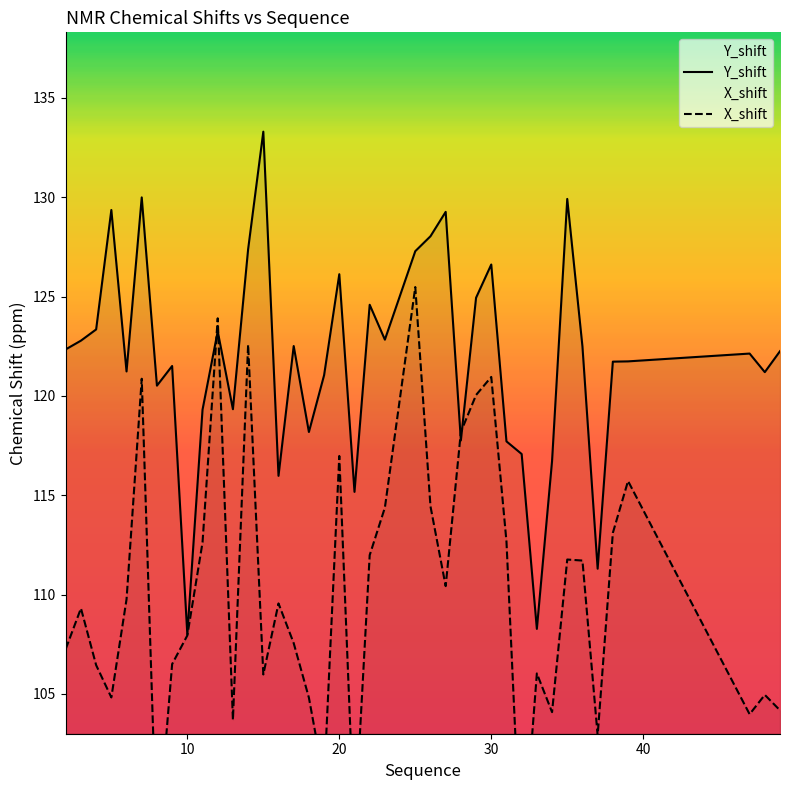

Rank the series by their maximum value, from lowest to highest.

X_shift, Y_shift